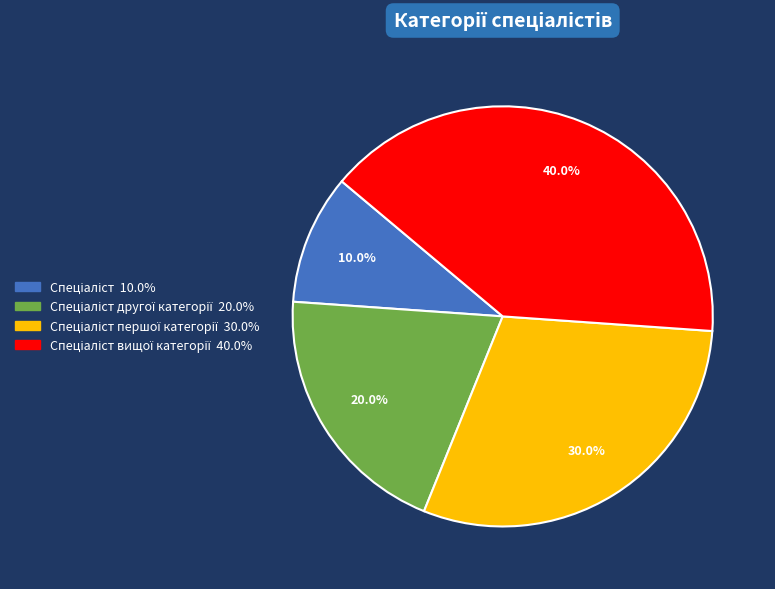

To the nearest percent, what is the difference between the largest and smallest slice percentages?

30%